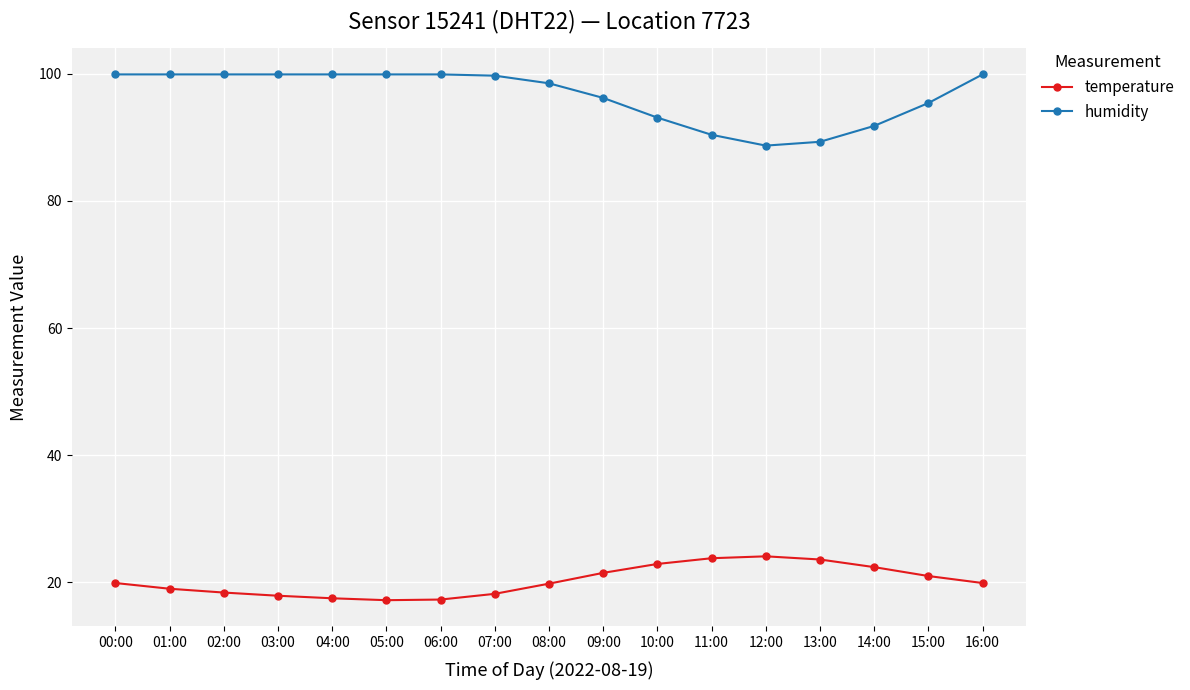

Count the number of data series in this chart.

2